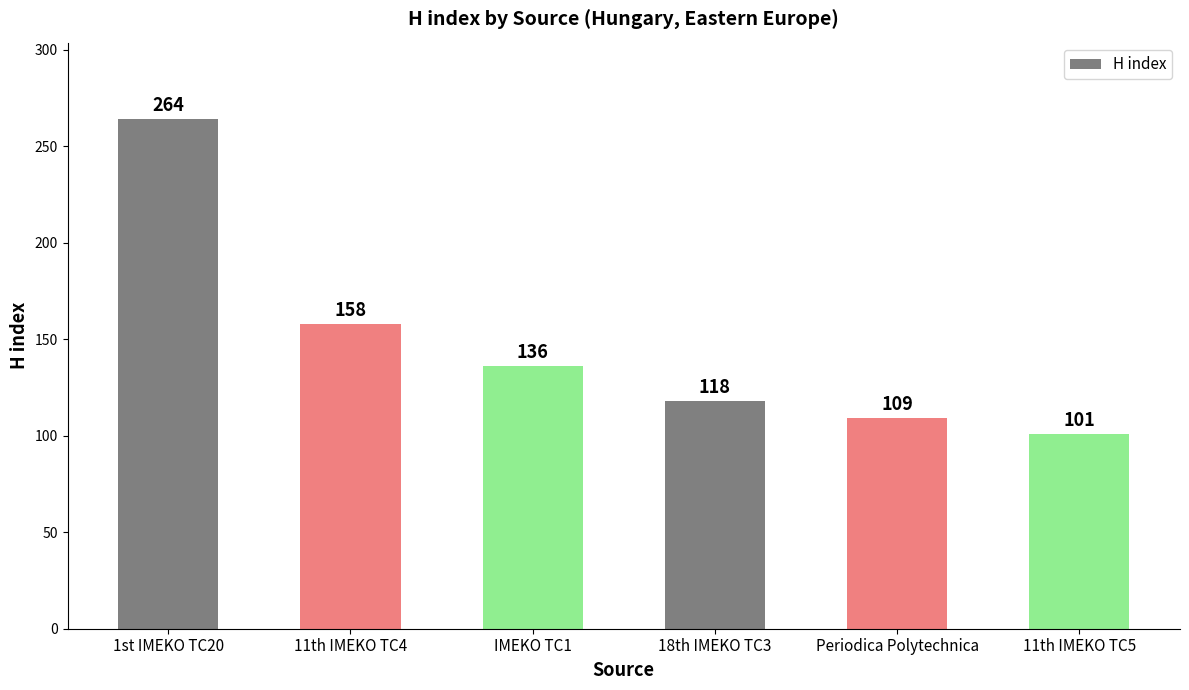

List the labels in order of value, smallest first.

11th IMEKO TC5, Periodica Polytechnica, 18th IMEKO TC3, IMEKO TC1, 11th IMEKO TC4, 1st IMEKO TC20